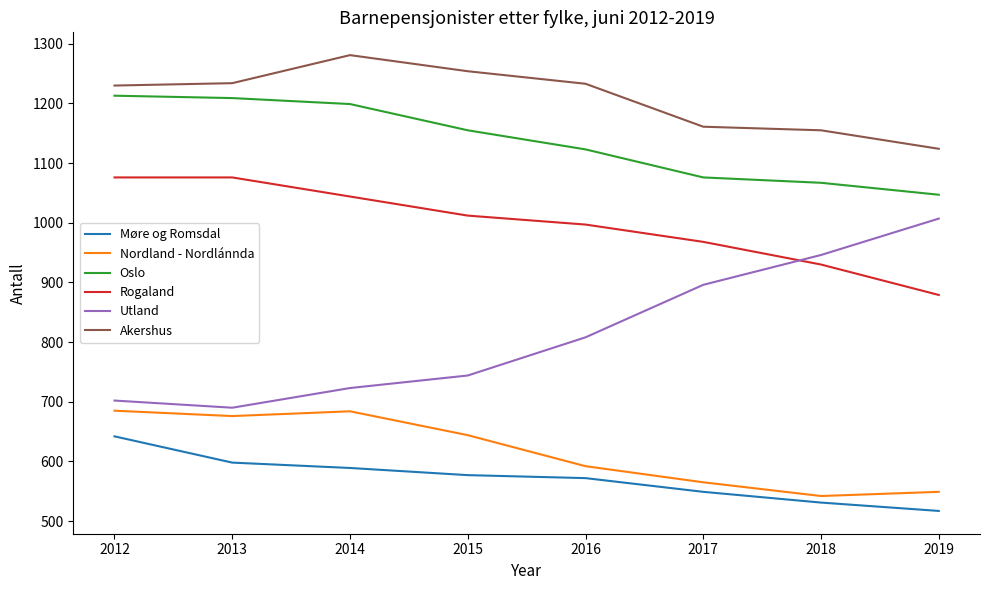

How many values in the Møre og Romsdal series are below 577?

4